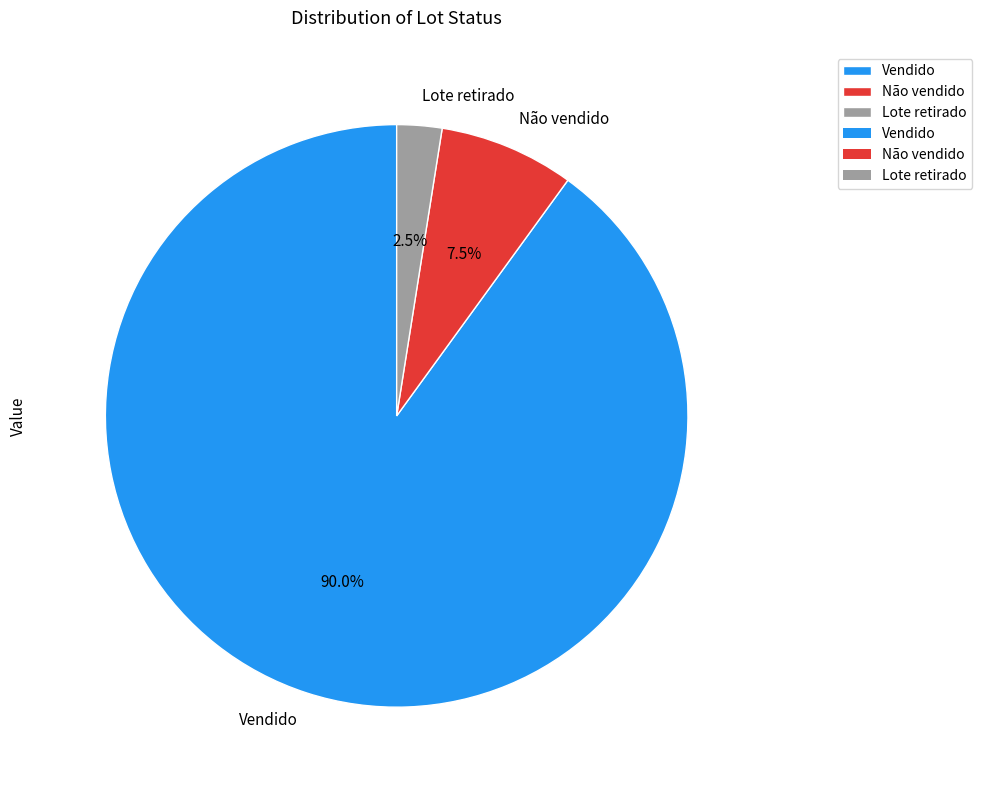

To the nearest percent, what is the average slice percentage?

33%